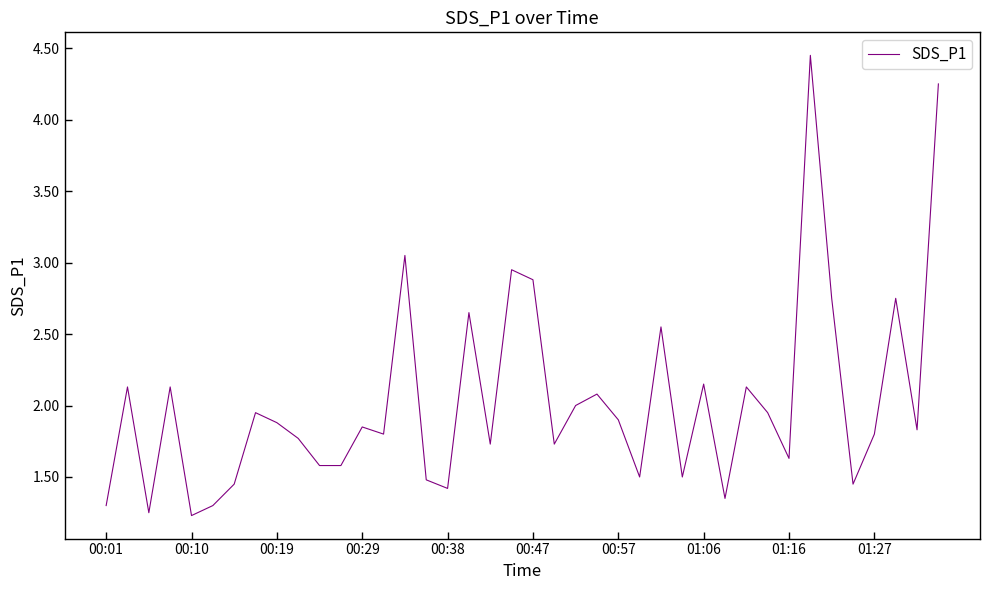

What is the average value?

2.0